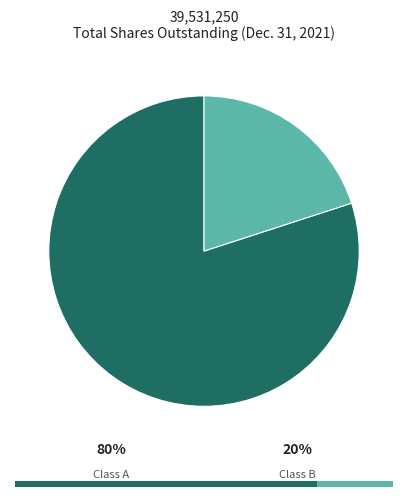

Count the number of slices in the pie.

2